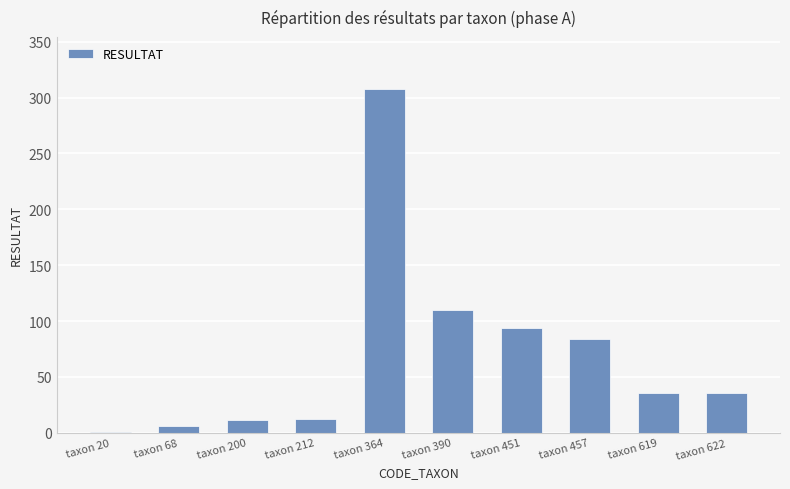

What is the change in value from taxon 364 to taxon 622?

-272